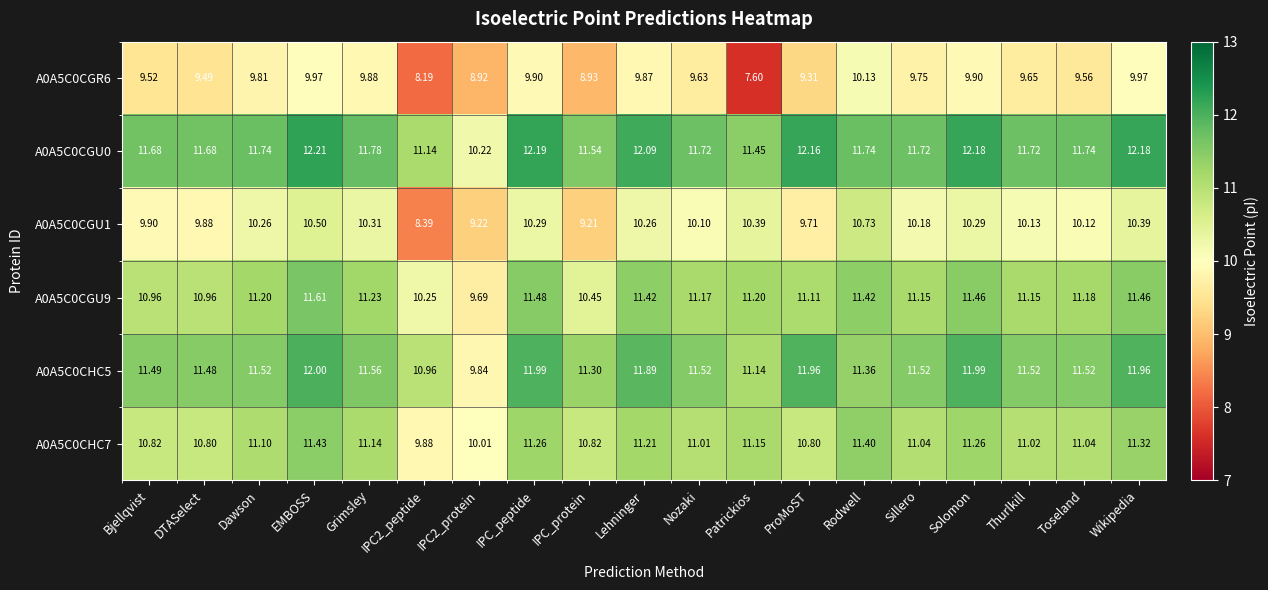

At which category is the sum across all series the highest?

EMBOSS